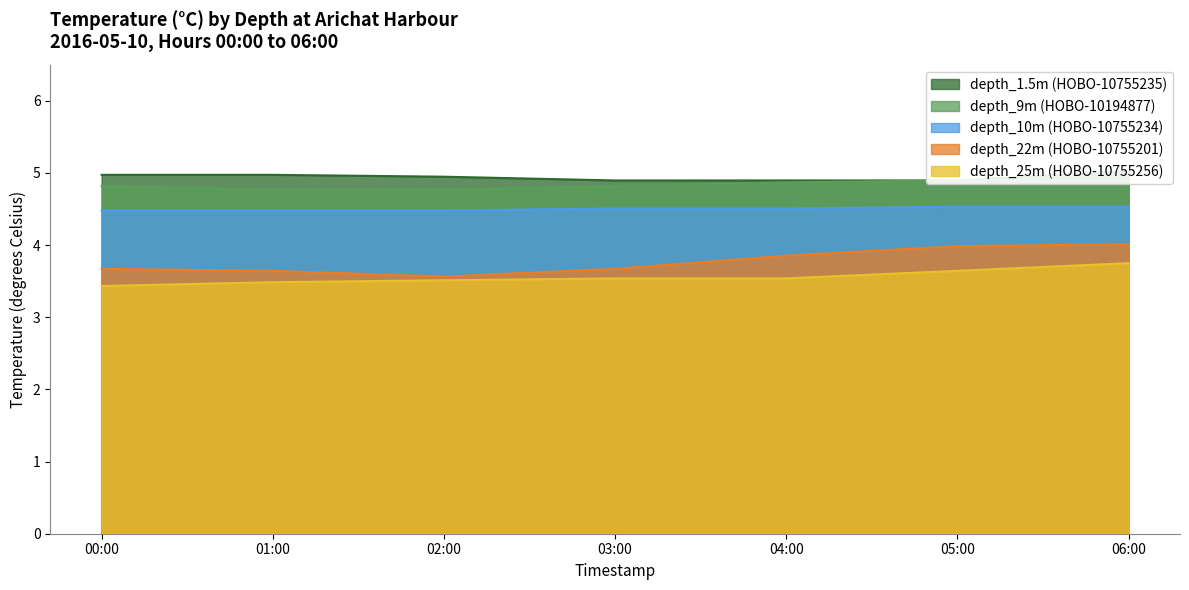

What is the minimum value for depth_10m (HOBO-10755234)?

4.5